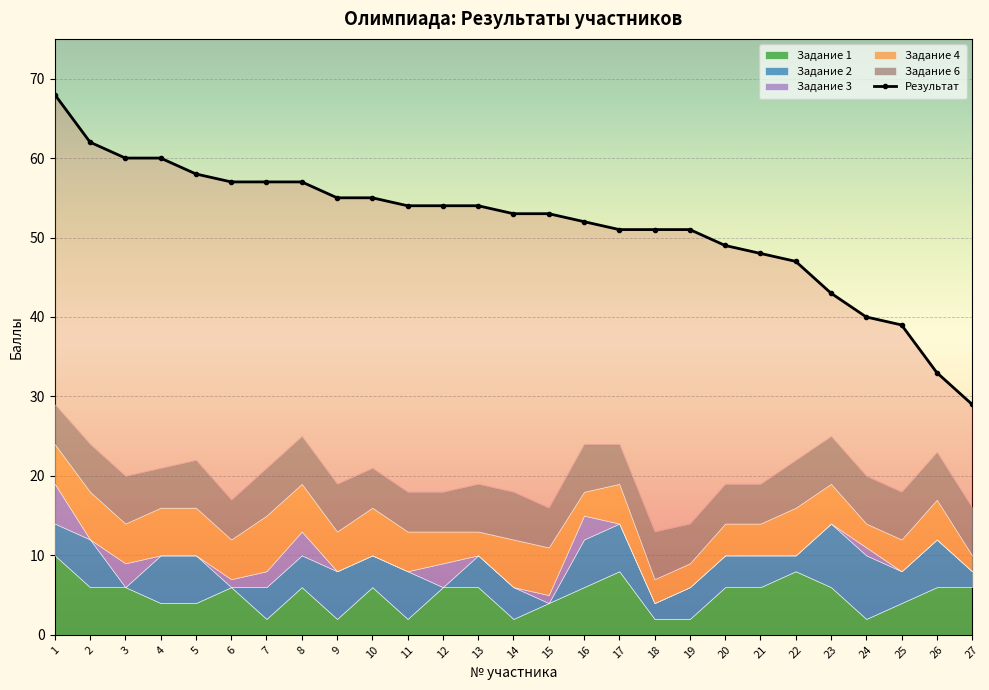

Reading left to right, transcribe all the data shown in this chart.

Результат: 1=68	2=62	3=60	4=60	5=58	6=57	7=57	8=57	9=55	10=55	11=54	12=54	13=54	14=53	15=53	16=52	17=51	18=51	19=51	20=49	21=48	22=47	23=43	24=40	25=39	26=33	27=29
Задание 6: 1=5	2=6	3=6	4=5	5=6	6=5	7=6	8=6	9=6	10=5	11=5	12=5	13=6	14=6	15=5	16=6	17=5	18=6	19=5	20=5	21=5	22=6	23=6	24=6	25=6	26=6	27=6
Задание 1: 1=10	2=6	3=6	4=4	5=4	6=6	7=2	8=6	9=2	10=6	11=2	12=6	13=6	14=2	15=4	16=6	17=8	18=2	19=2	20=6	21=6	22=8	23=6	24=2	25=4	26=6	27=6
Задание 2: 1=4	2=6	3=0	4=6	5=6	6=0	7=4	8=4	9=6	10=4	11=6	12=0	13=4	14=4	15=0	16=6	17=6	18=2	19=4	20=4	21=4	22=2	23=8	24=8	25=4	26=6	27=2
Задание 3: 1=5	2=0	3=3	4=0	5=0	6=1	7=2	8=3	9=0	10=0	11=0	12=3	13=0	14=0	15=1	16=3	17=0	18=0	19=0	20=0	21=0	22=0	23=0	24=1	25=0	26=0	27=0
Задание 4: 1=5	2=6	3=5	4=6	5=6	6=5	7=7	8=6	9=5	10=6	11=5	12=4	13=3	14=6	15=6	16=3	17=5	18=3	19=3	20=4	21=4	22=6	23=5	24=3	25=4	26=5	27=2